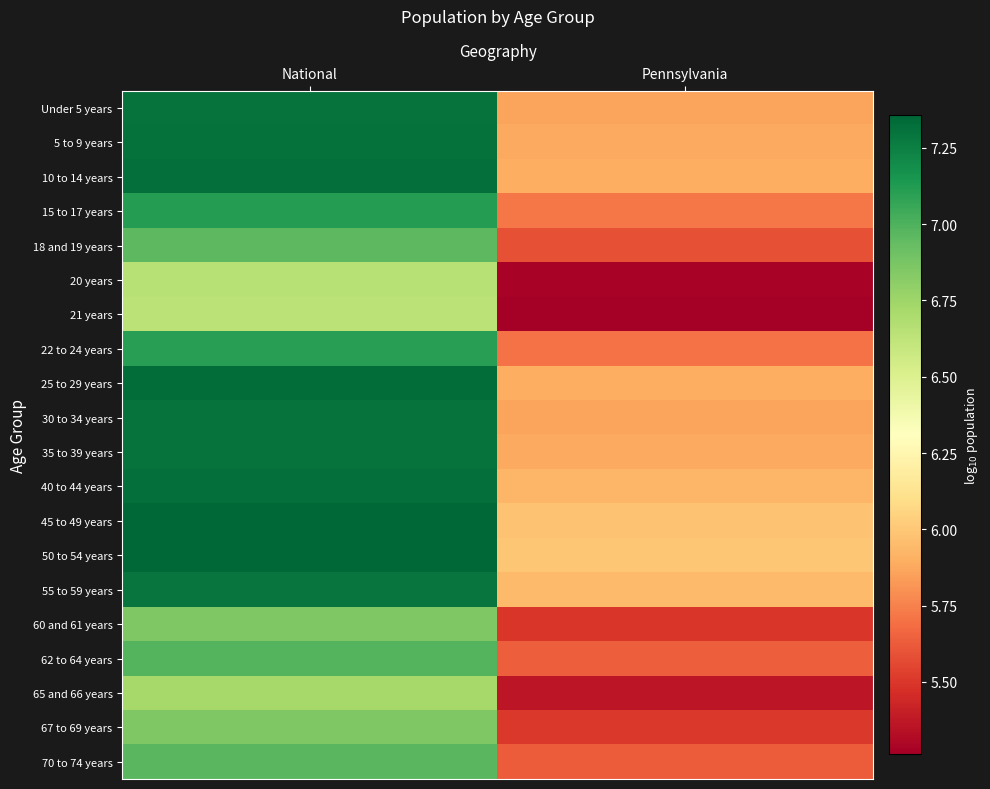

Which has a higher value, National or Pennsylvania?

National